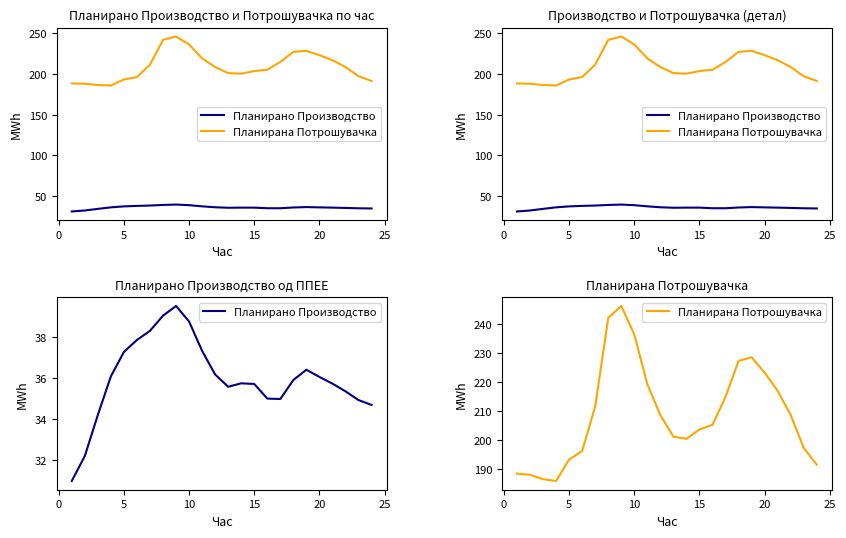

Rank the series by their average value, from lowest to highest.

Планирано Производство, Планирана Потрошувачка